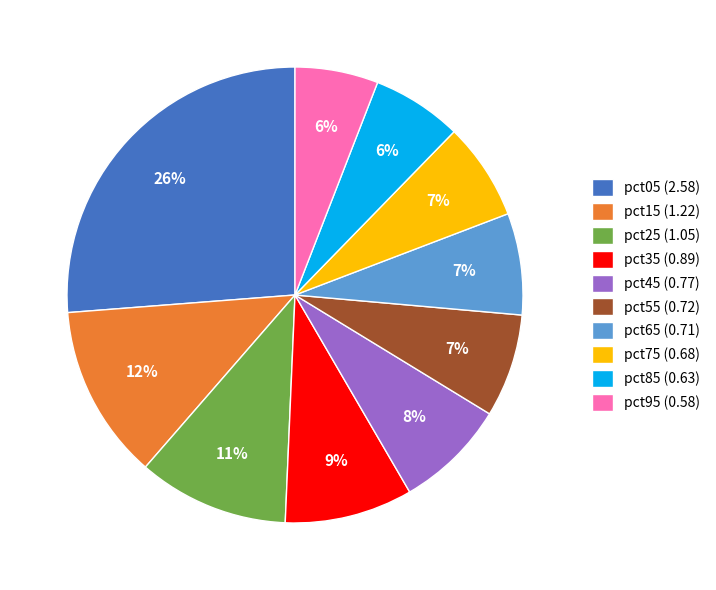

To the nearest percent, what is the combined percentage of pct25 and pct65?

18%